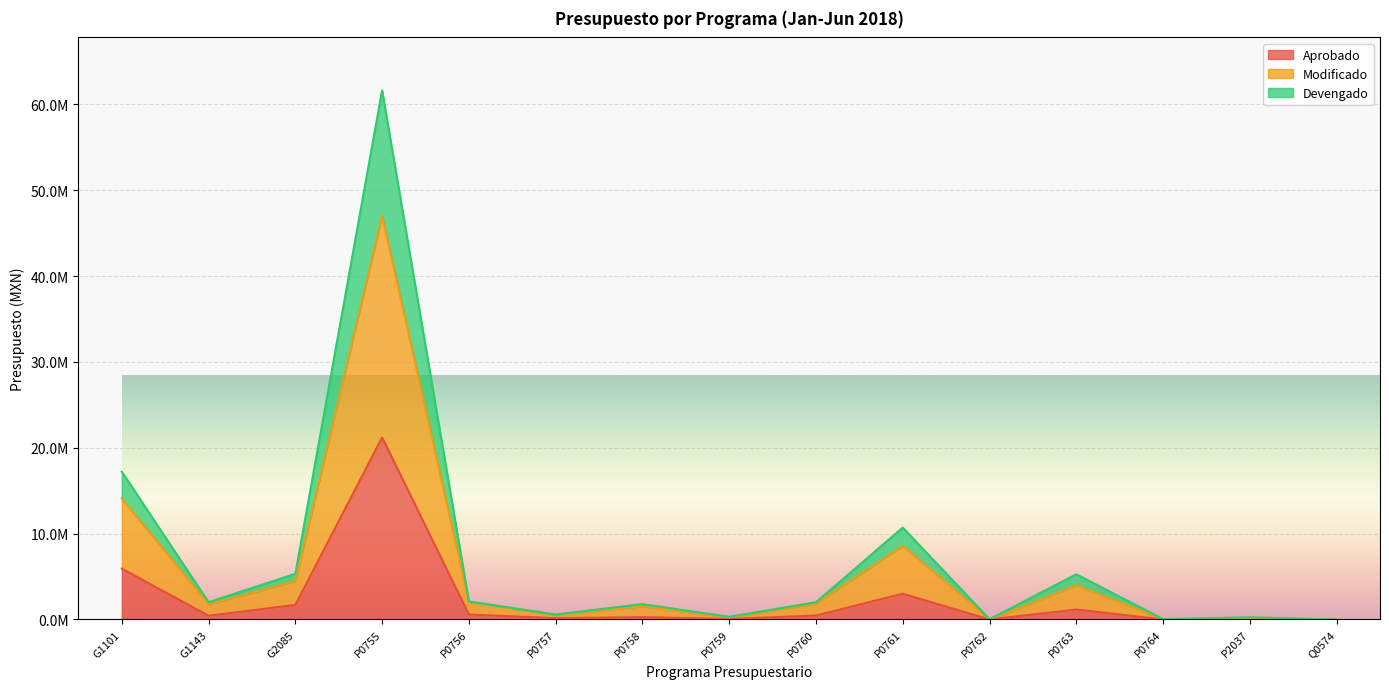

The value of Devengado at P0763 is 5270657.8. True or false?

True